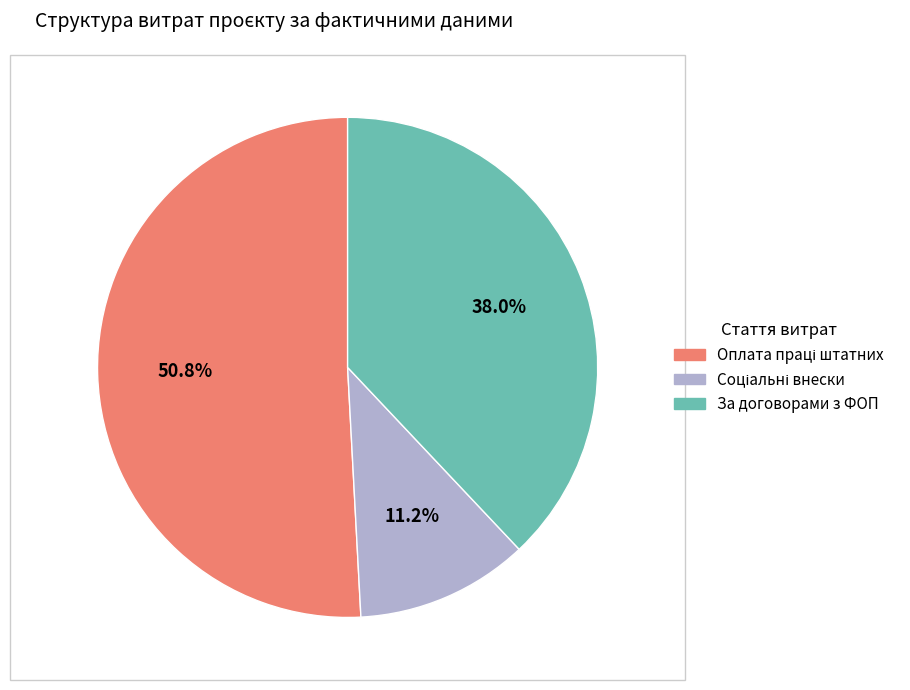

Does any single category account for the majority?

Yes